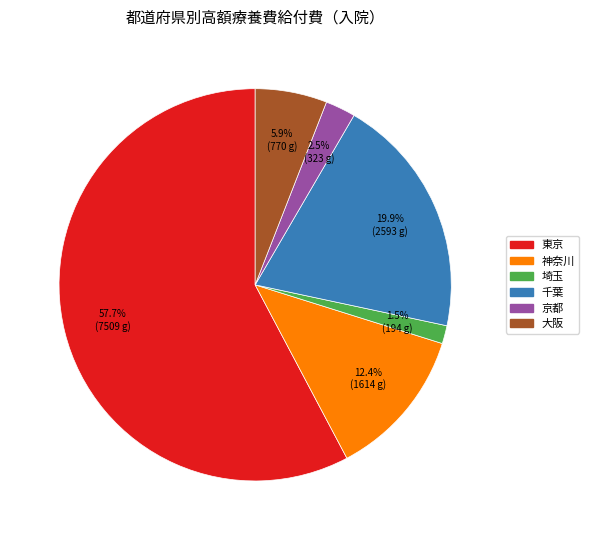

Does any single category account for the majority?

Yes